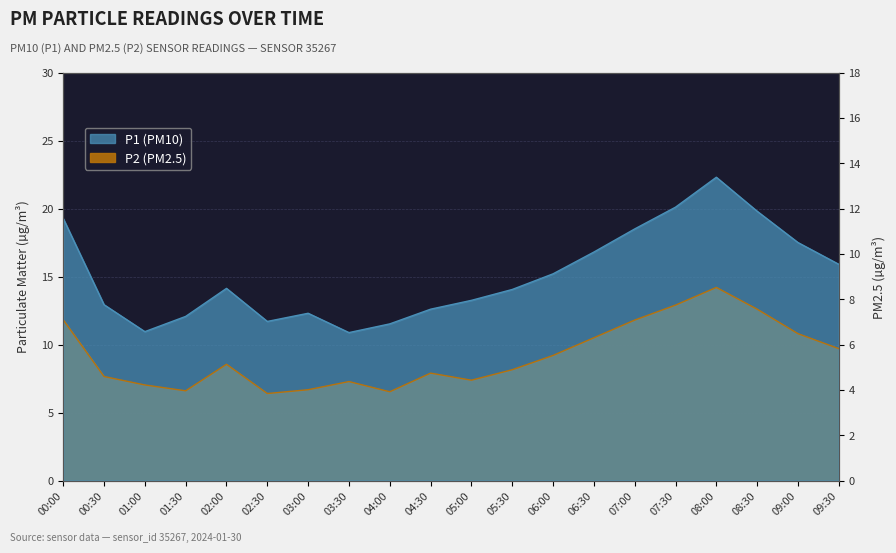

The P2 series shows 12.9 at 07:30. True or false?

True